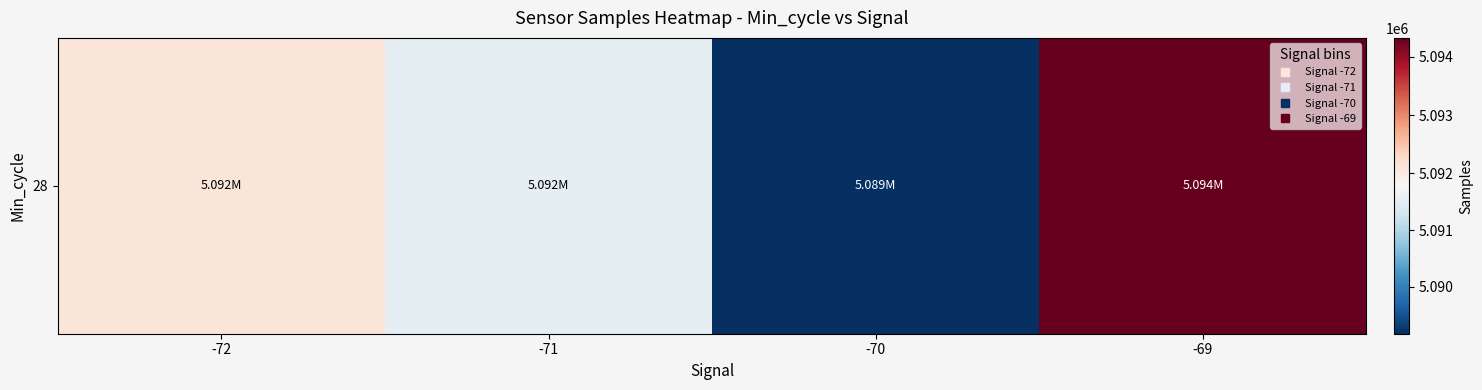

Reading left to right, what are all the values shown in this chart?

-72=5092093.0	-71=5091537.4	-70=5089173.7	-69=5094327.2